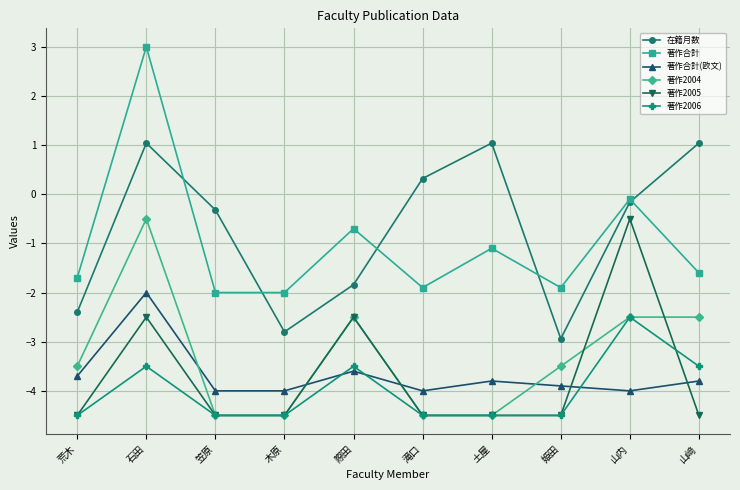

What is the approximate value of 著作合計(欧文) at 土屋?

-3.8